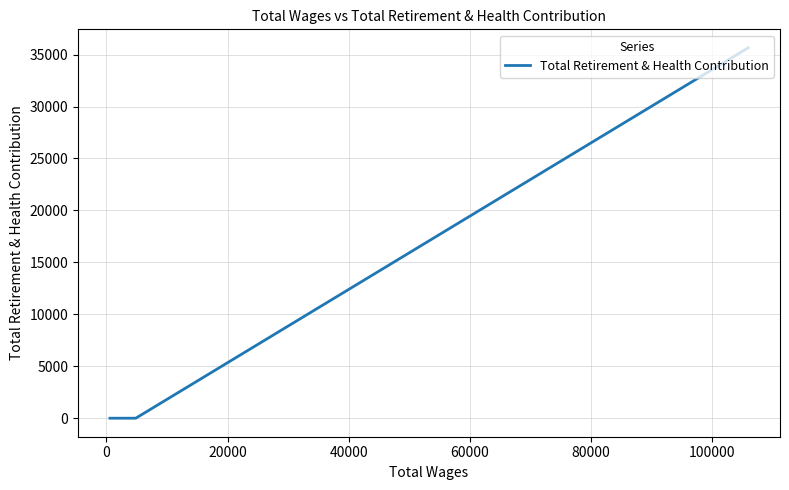

What is the maximum value shown in the chart?

35646